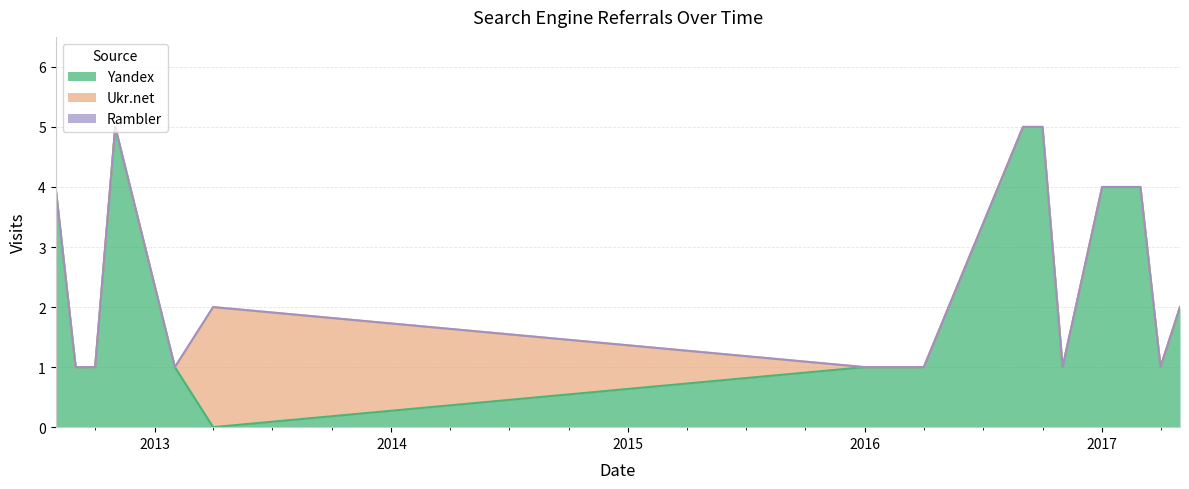

Between 2017-01-01 and 2017-04-01, which series saw the biggest shift?

Yandex